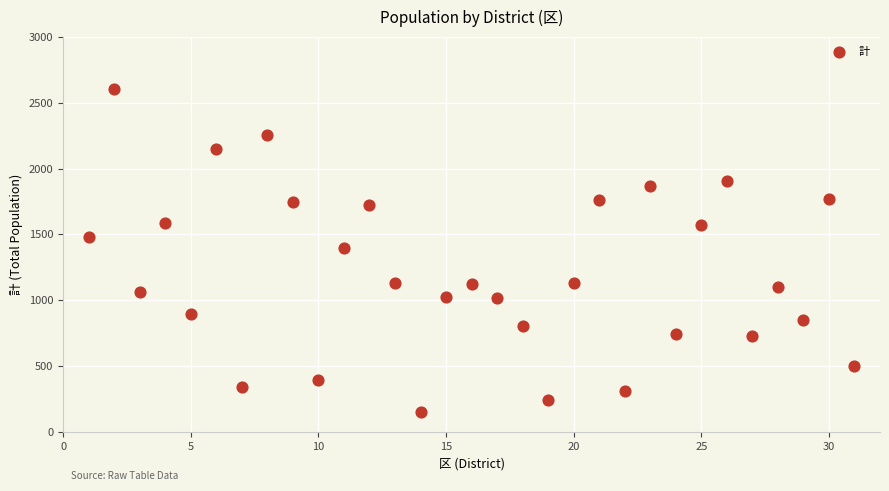

What is the range of Y values (max minus min)?

2449